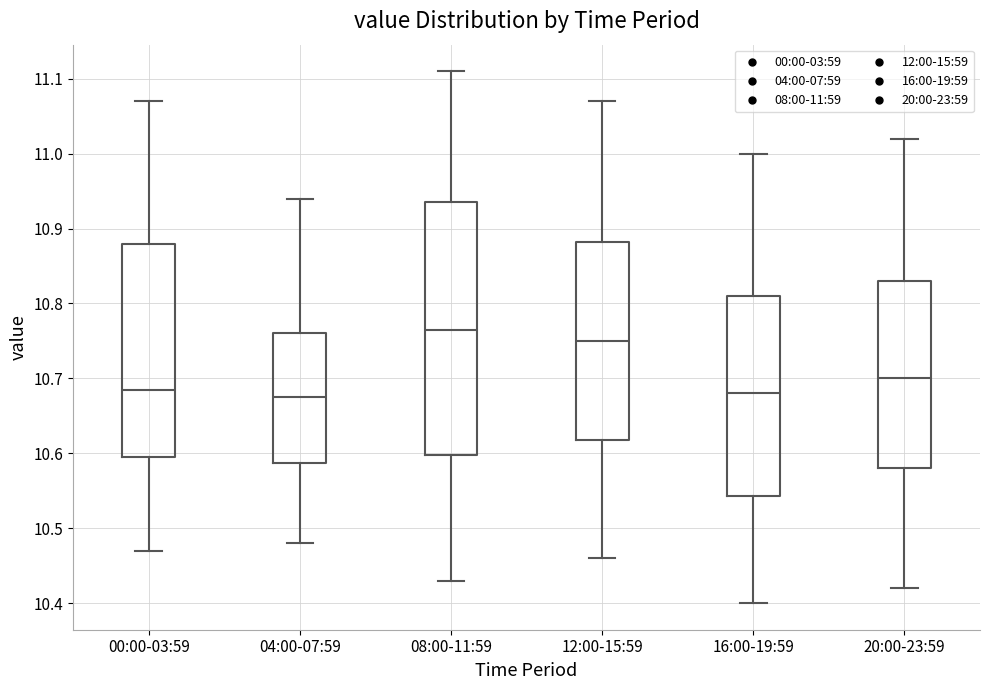

Reading left to right, transcribe this box plot: for each box, give where its median line is, the range the box spans, and where its two whiskers end, as read against the y-axis. The values are not printed on the chart, so give them approximately, as read against the axis.

00:00-03:59: median 10.69, box 10.60 to 10.88, whiskers 10.47 to 11.07
04:00-07:59: median 10.68, box 10.59 to 10.76, whiskers 10.48 to 10.94
08:00-11:59: median 10.77, box 10.60 to 10.94, whiskers 10.43 to 11.11
12:00-15:59: median 10.75, box 10.62 to 10.88, whiskers 10.46 to 11.07
16:00-19:59: median 10.68, box 10.54 to 10.81, whiskers 10.40 to 11.00
20:00-23:59: median 10.70, box 10.58 to 10.83, whiskers 10.42 to 11.02